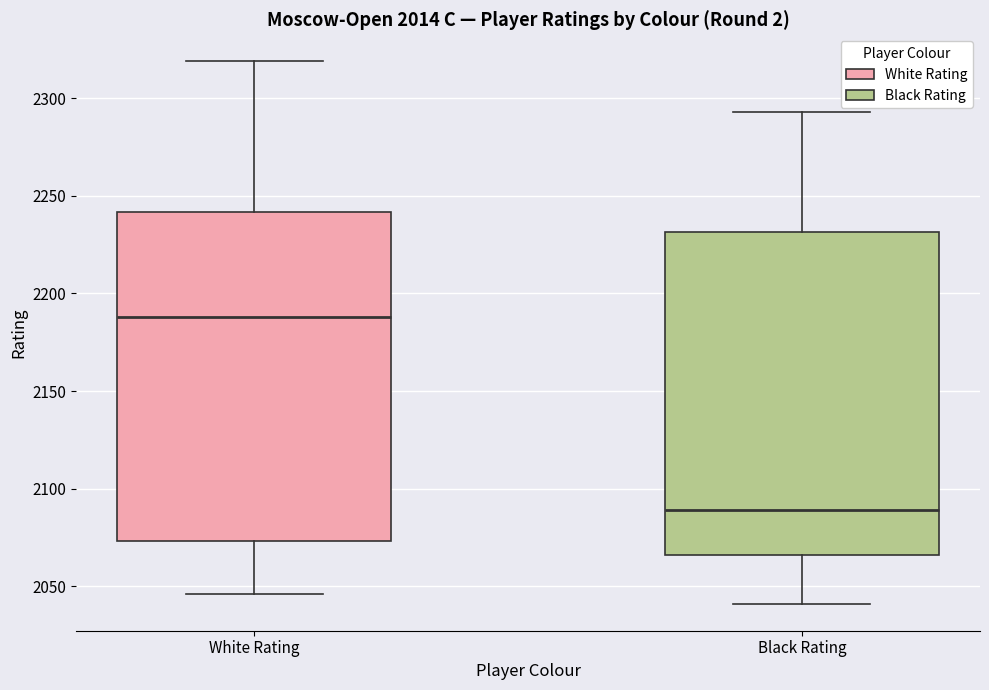

Reading left to right, transcribe this box plot: for each box, give where its median line is, the range the box spans, and where its two whiskers end, as read against the y-axis. The values are not printed on the chart, so give them approximately, as read against the axis.

White Rating: median 2190, box 2075 to 2240, whiskers 2045 to 2320
Black Rating: median 2090, box 2065 to 2230, whiskers 2040 to 2295